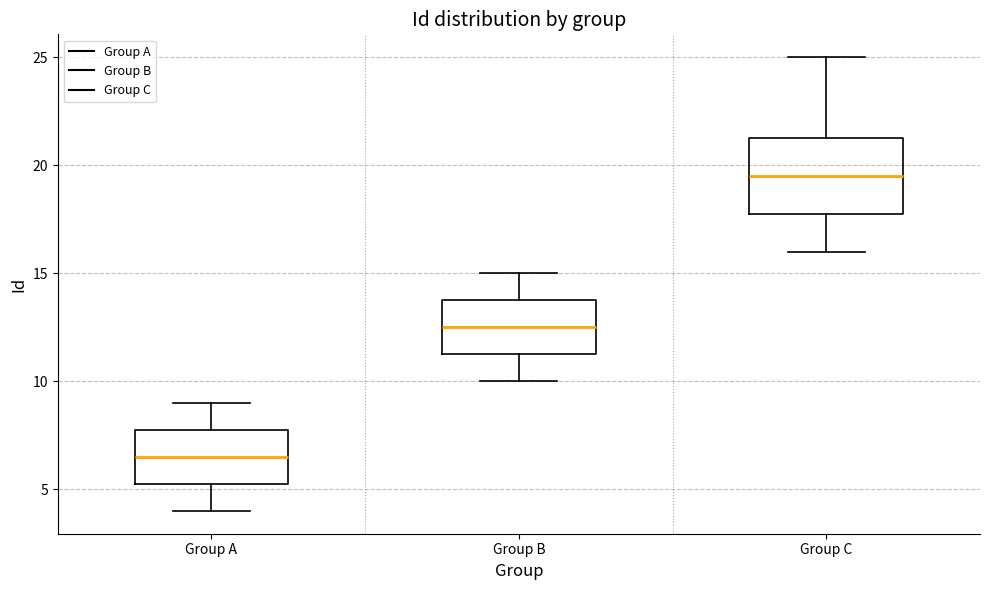

Reading left to right, transcribe this box plot: for each box, give where its median line is, the range the box spans, and where its two whiskers end, as read against the y-axis. The values are not printed on the chart, so give them approximately, as read against the axis.

Group A: median 6.5, box 5.5 to 8.0, whiskers 4.0 to 9.0
Group B: median 12.5, box 11.5 to 14.0, whiskers 10.0 to 15.0
Group C: median 19.5, box 18.0 to 21.5, whiskers 16.0 to 25.0